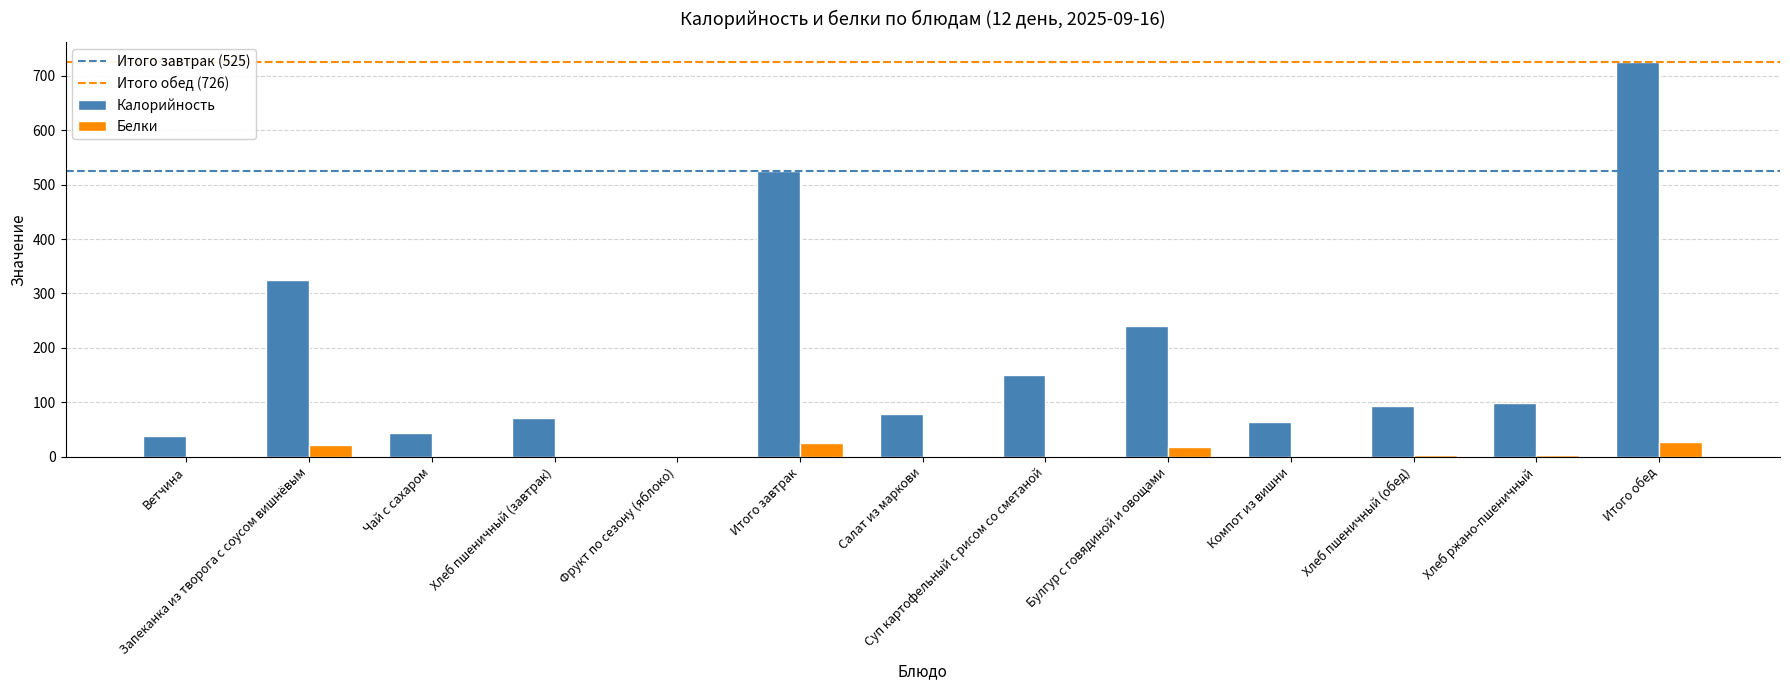

What is the highest value of the Белки series?

27.0